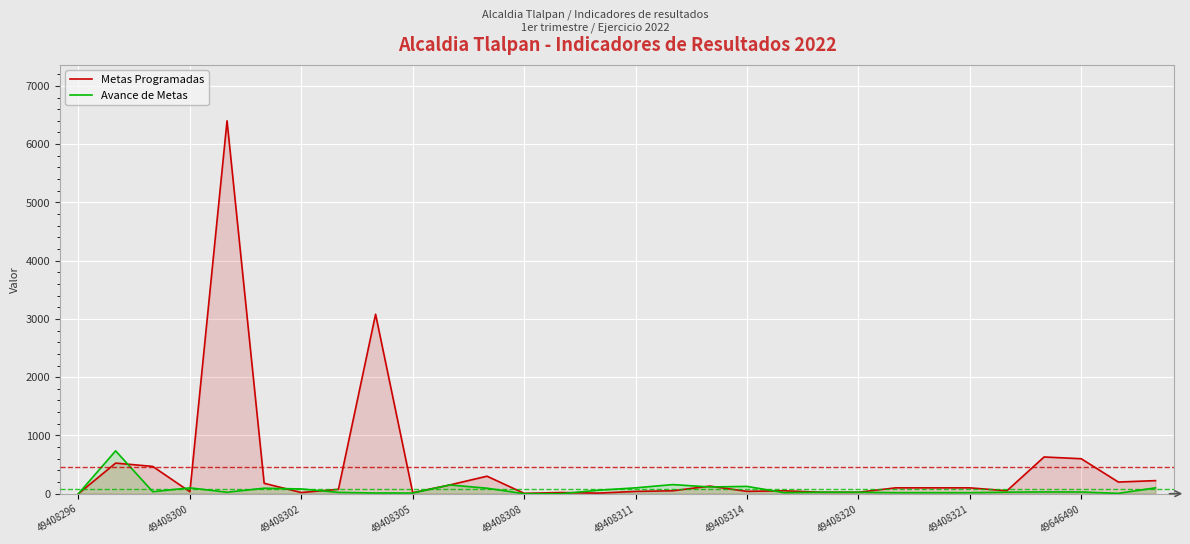

How many lines are shown in the chart?

2